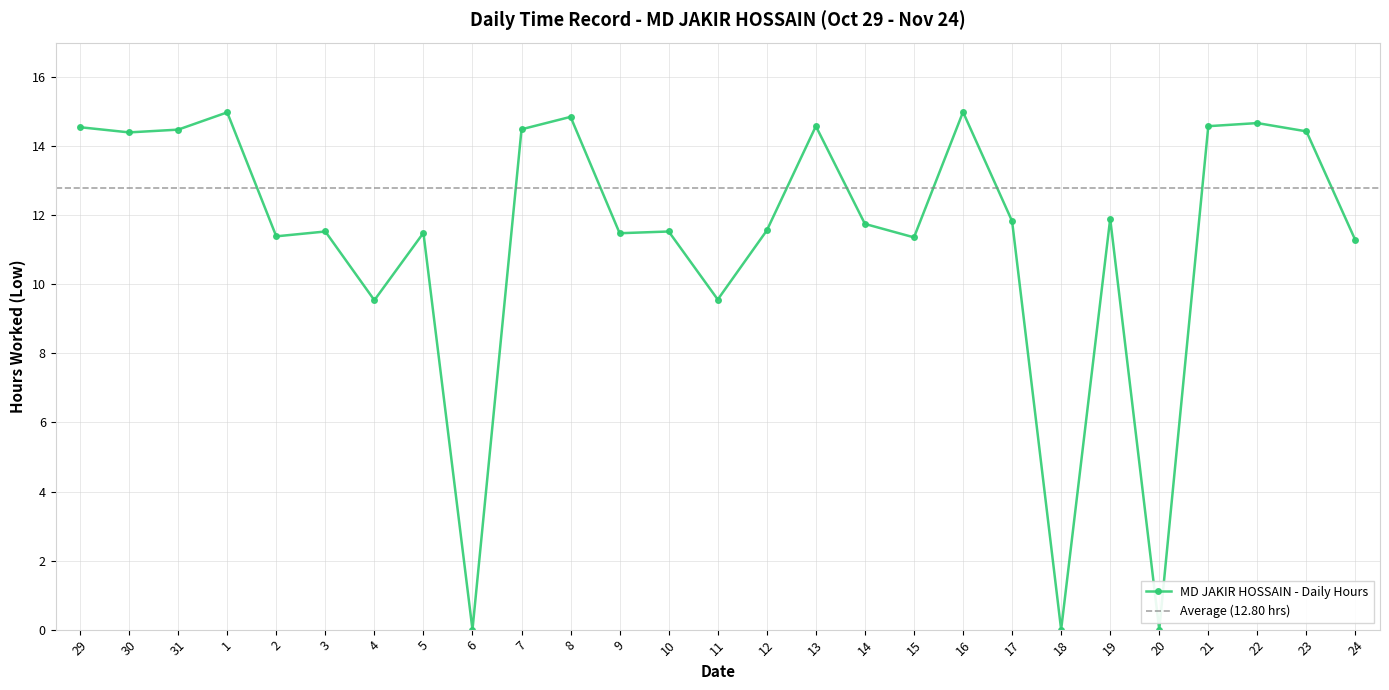

What is the difference between the maximum and second lowest values?

15.0